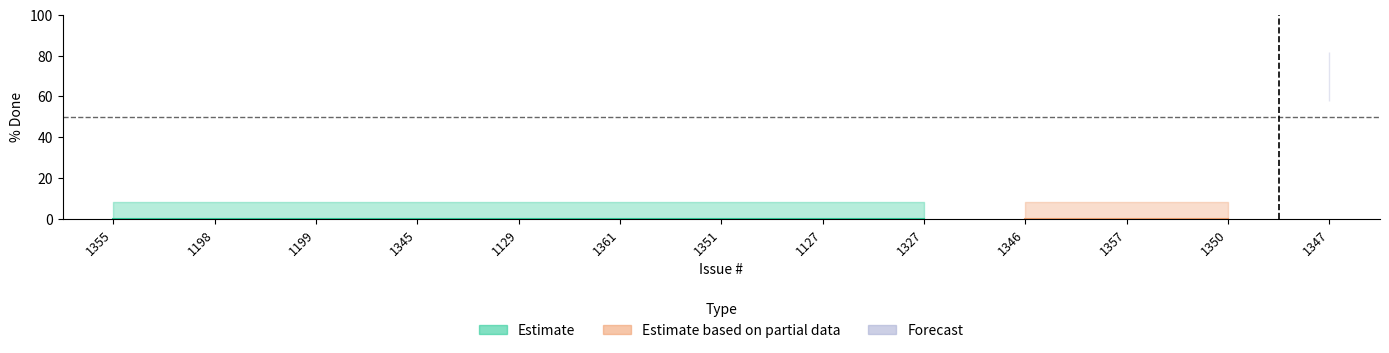

What is the label of the 1st point from the left?

1355